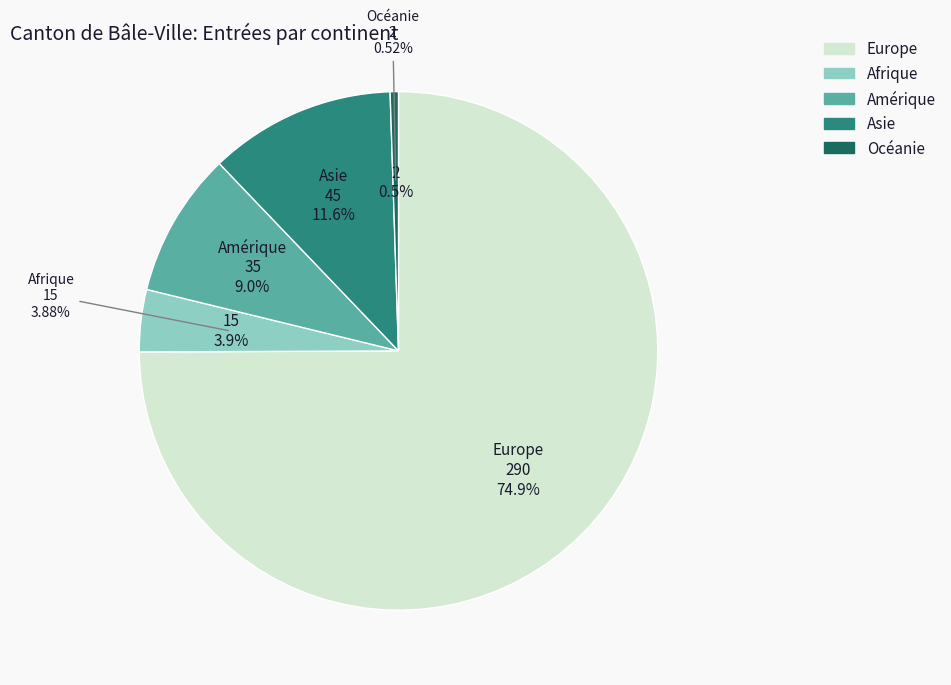

Does Océanie account for over 50% of the chart?

No